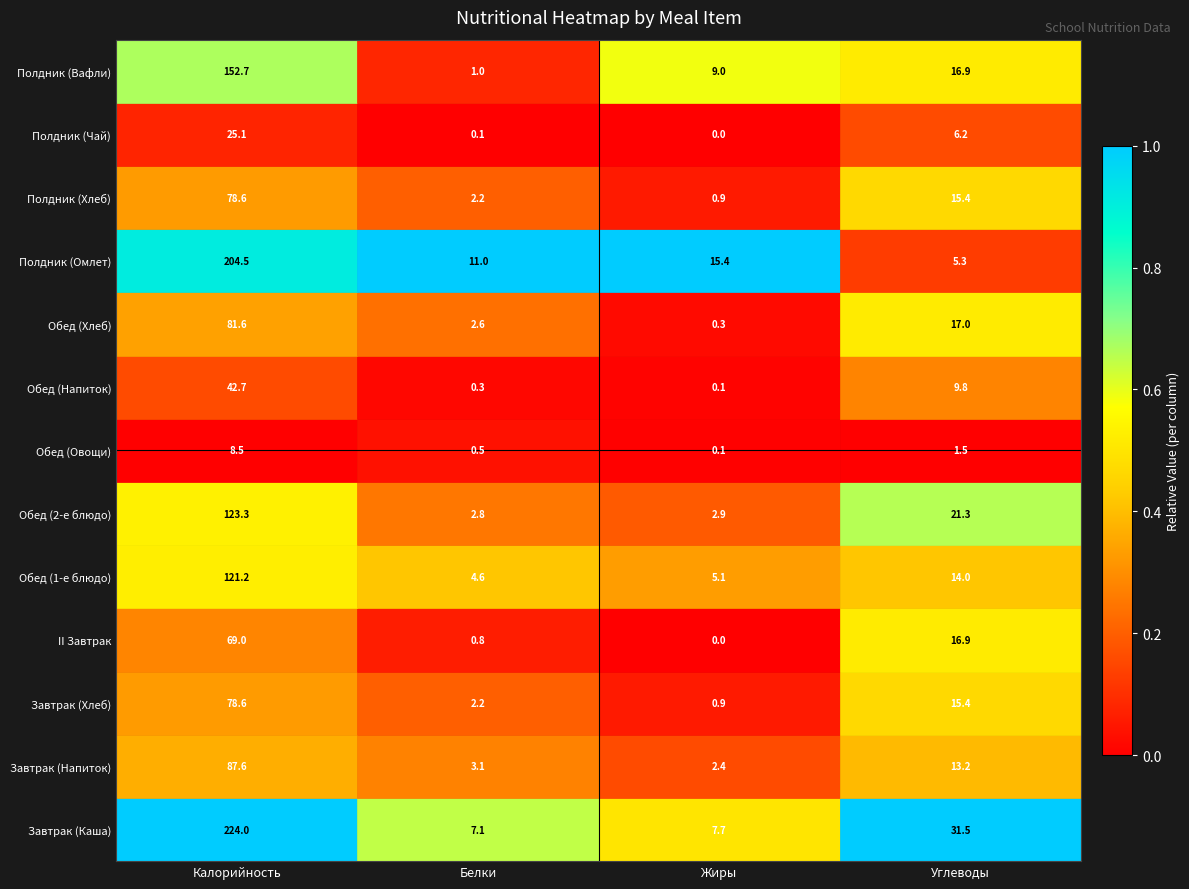

Count the number of categories in the chart.

4